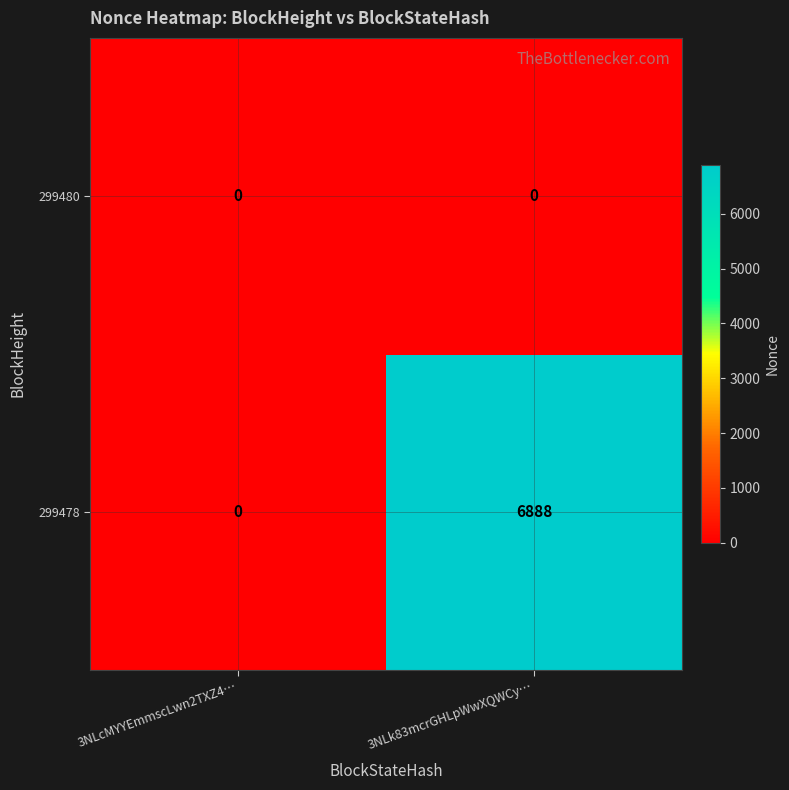

What value does the 299478 series have at 3NLk83mcrGHLpWwXQWCy…, to the nearest 50?

6900